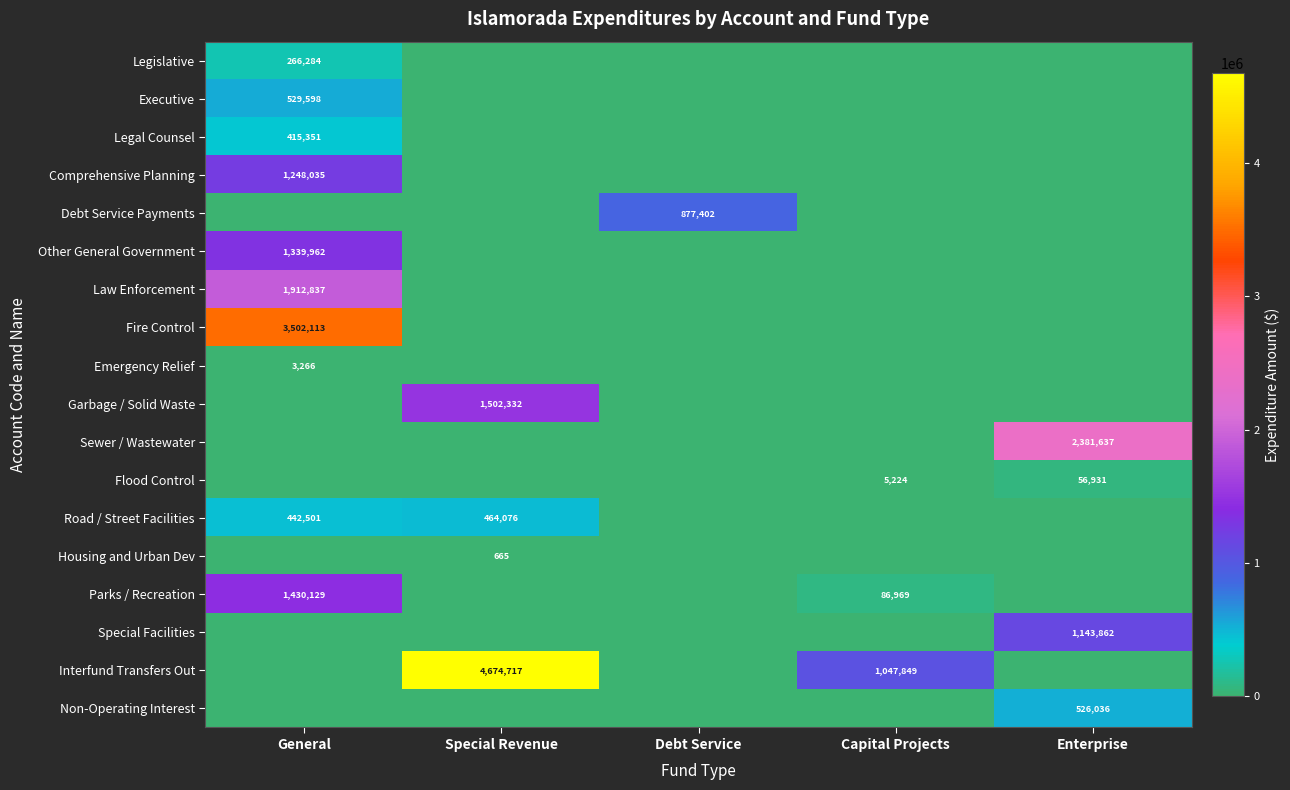

The value of Garbage / Solid Waste at Special Revenue is 1502332. True or false?

True